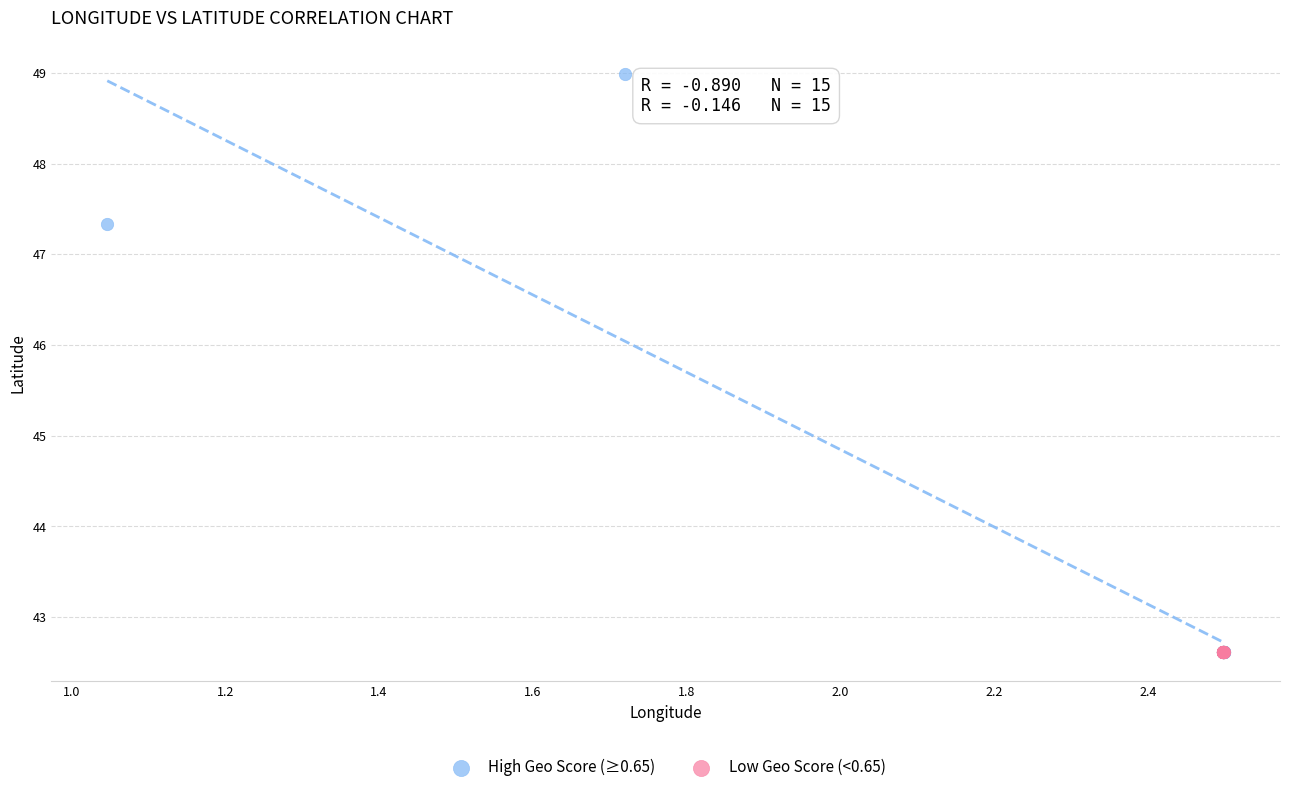

Which series contains the highest Y value?

High Geo Score (≥0.65)